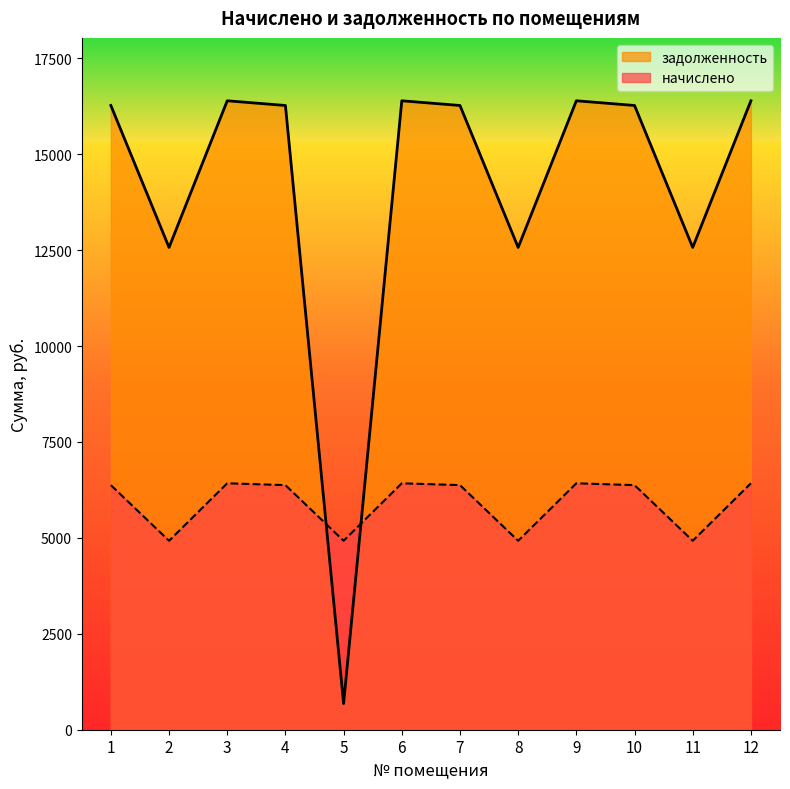

The value of задолженность at 8 is 8386.5. True or false?

False